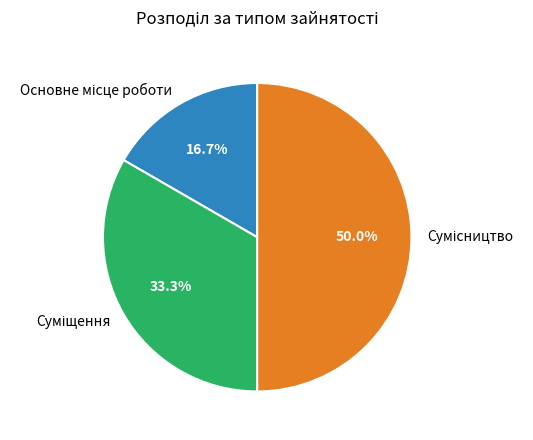

Is Основне місце роботи the majority of the pie?

No